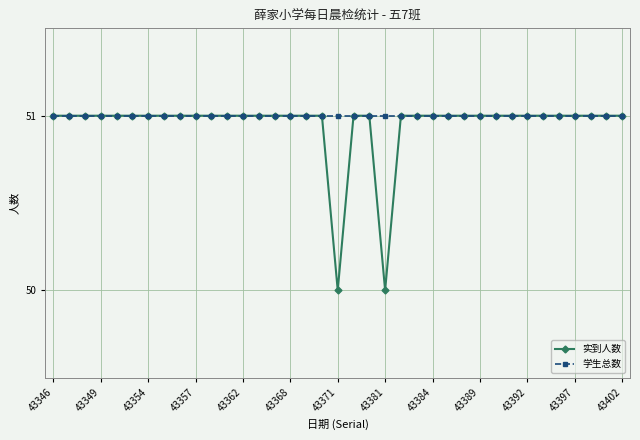

Is this an area chart (filled region under the line)?

No